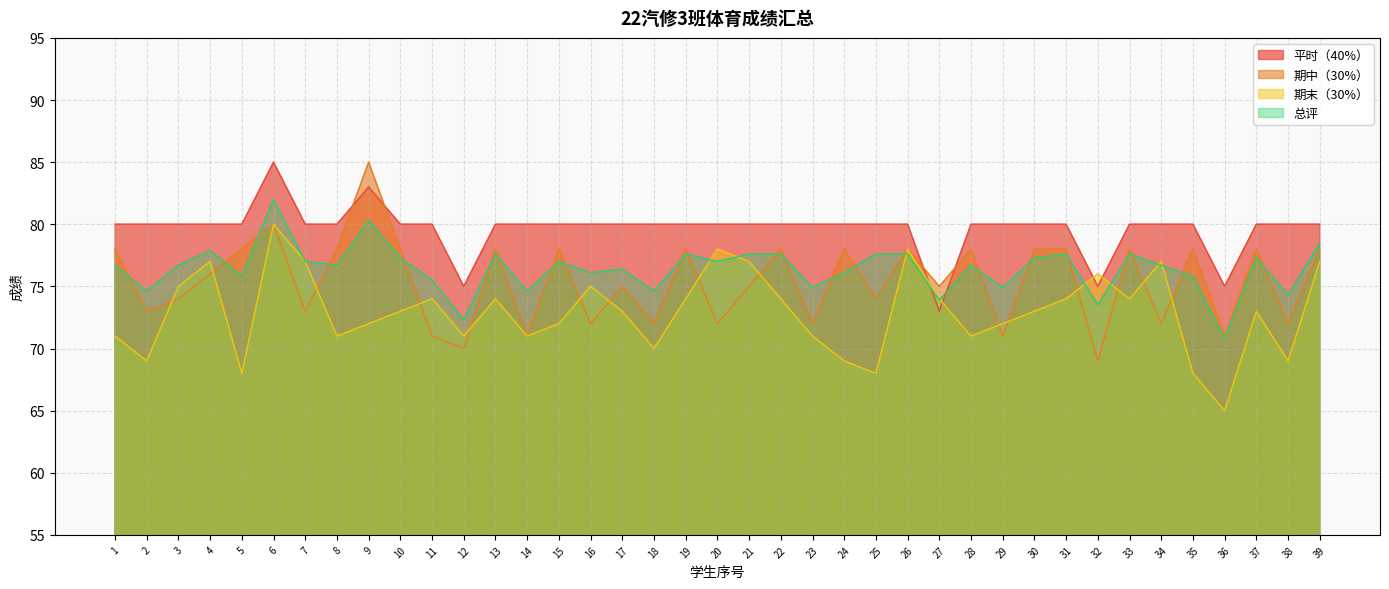

What is the difference between the 期中（30%） values at 2 and 25?

1.0